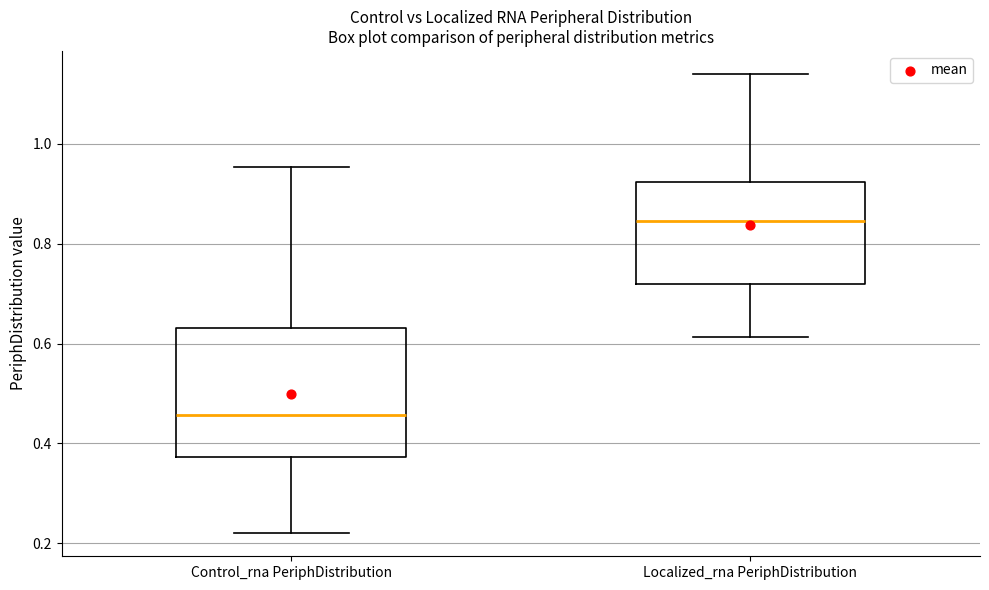

Reading left to right, transcribe this box plot: for each box, give where its median line is, the range the box spans, and where its two whiskers end, as read against the y-axis. The values are not printed on the chart, so give them approximately, as read against the axis.

Control_rna PeriphDistribution: median 0.46, box 0.38 to 0.64, whiskers 0.22 to 0.96
Localized_rna PeriphDistribution: median 0.84, box 0.72 to 0.92, whiskers 0.62 to 1.14